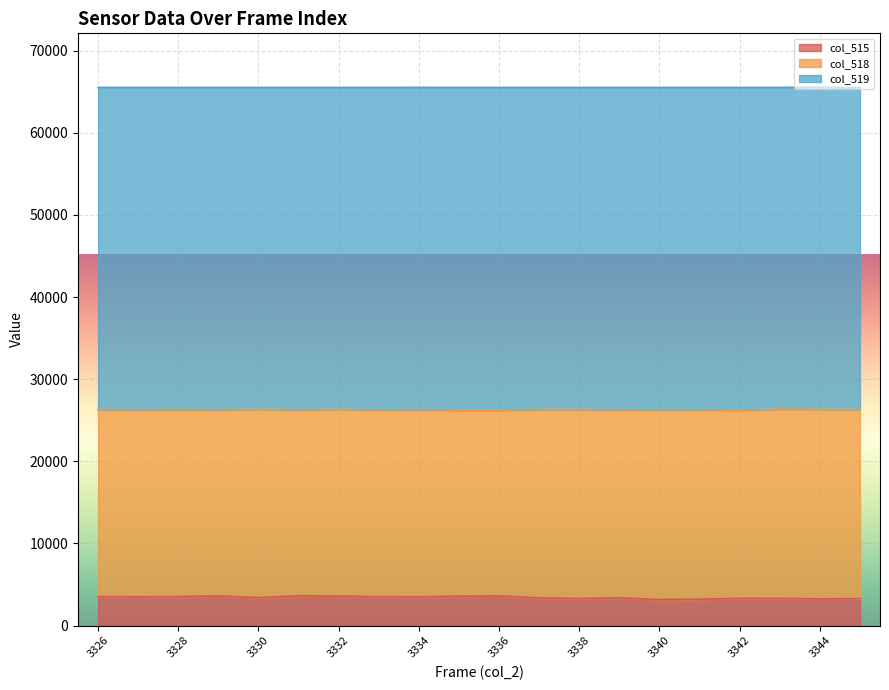

How many data points in col_515 are above 3500?

9